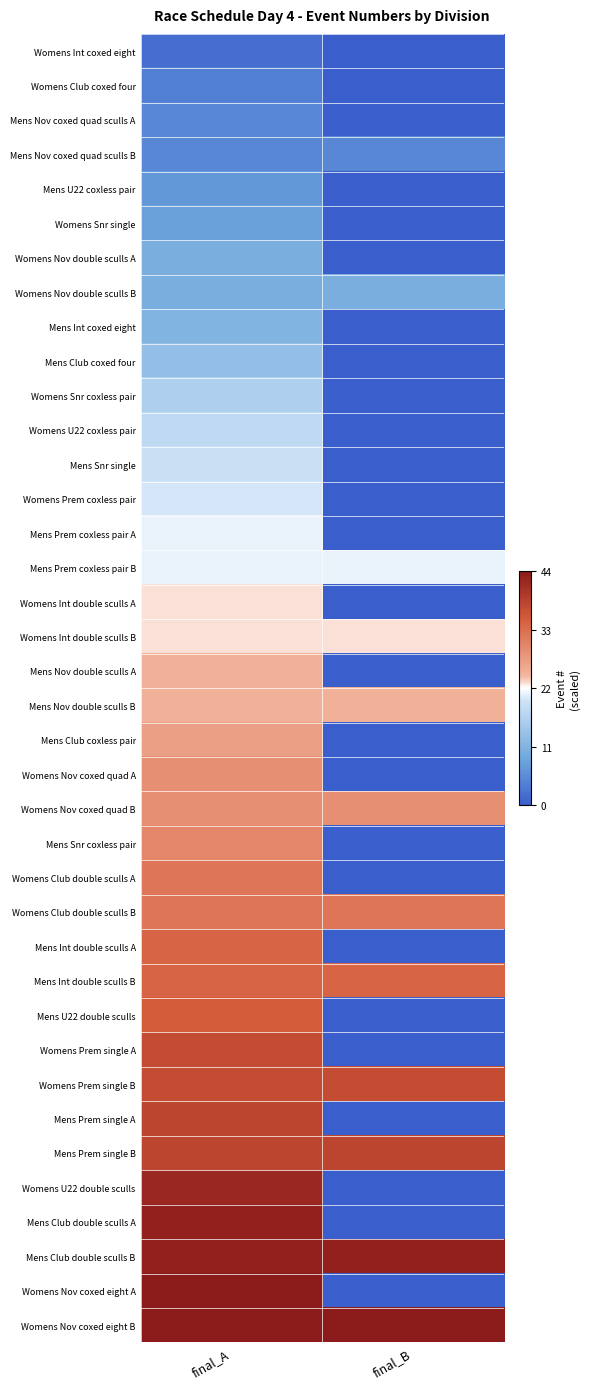

At how many categories does at least one series exceed 0?

2